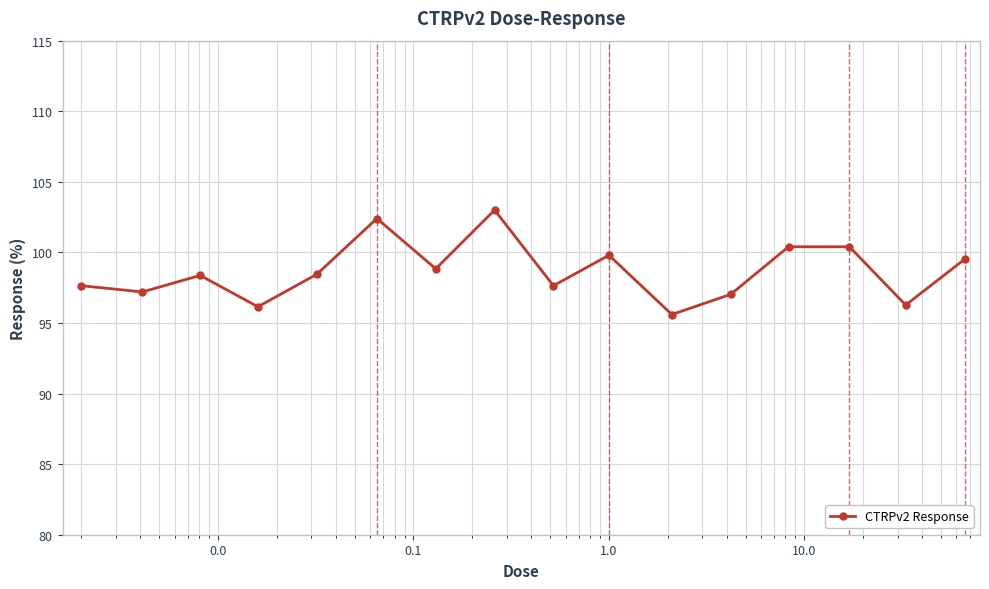

What is the value of the 2nd point from the left?

97.2